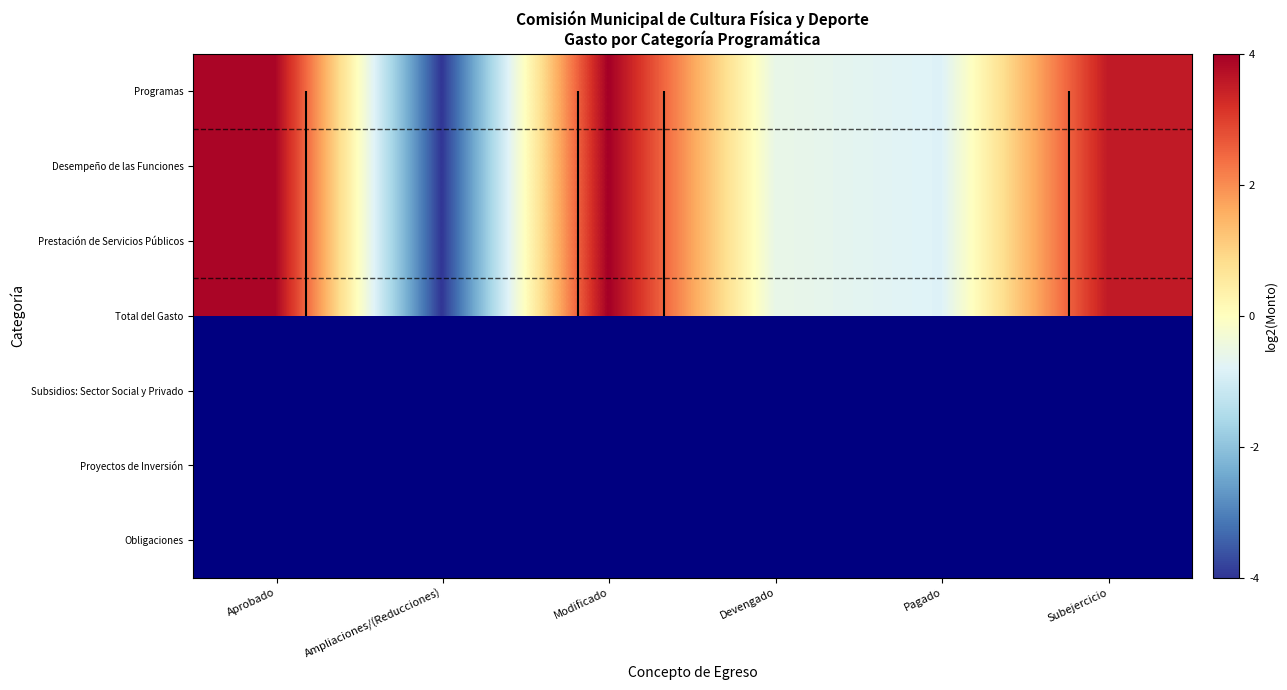

How many positive values does the Prestación de Servicios Públicos series have?

3